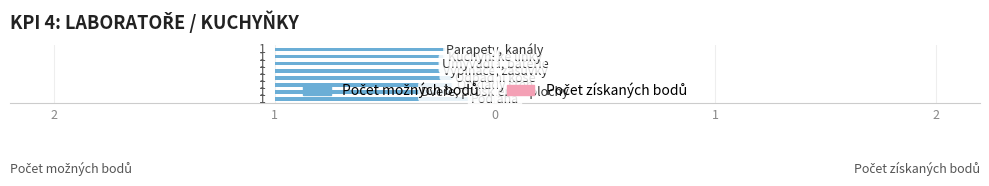

Which series has the widest spread of values?

Počet možných bodů